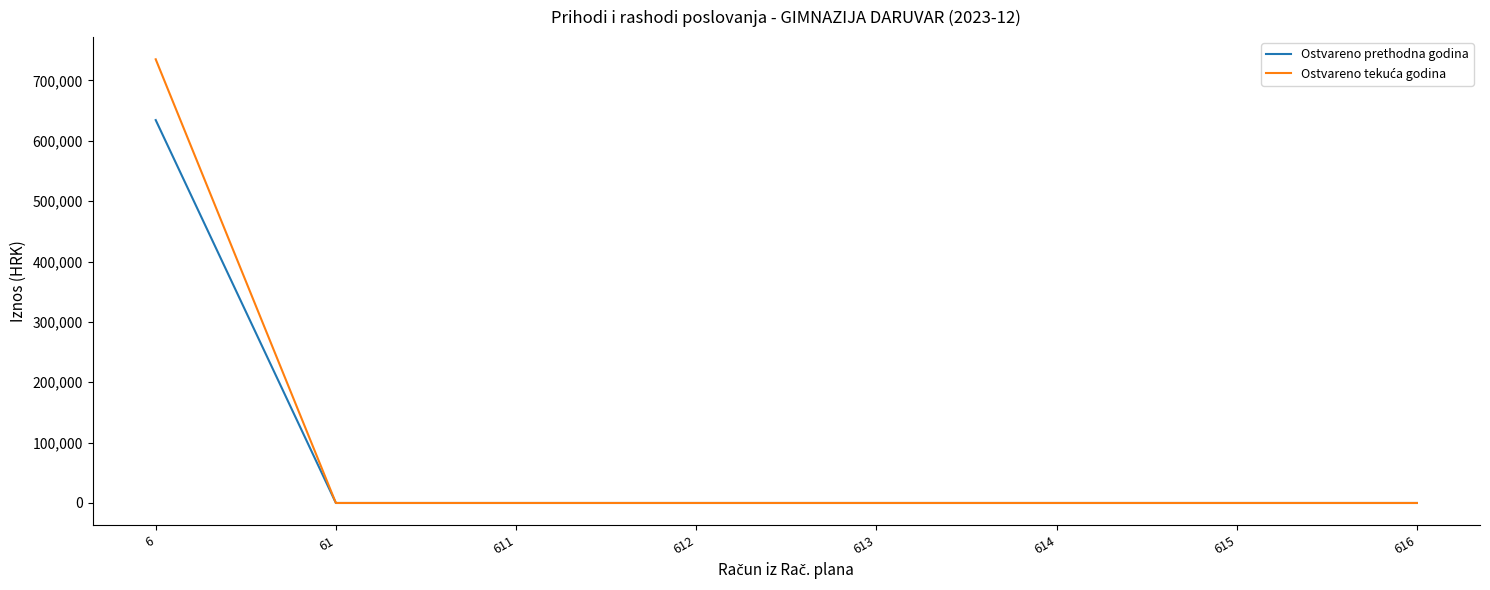

The value of Ostvareno prethodna godina at 6 is 1059790.1. True or false?

False